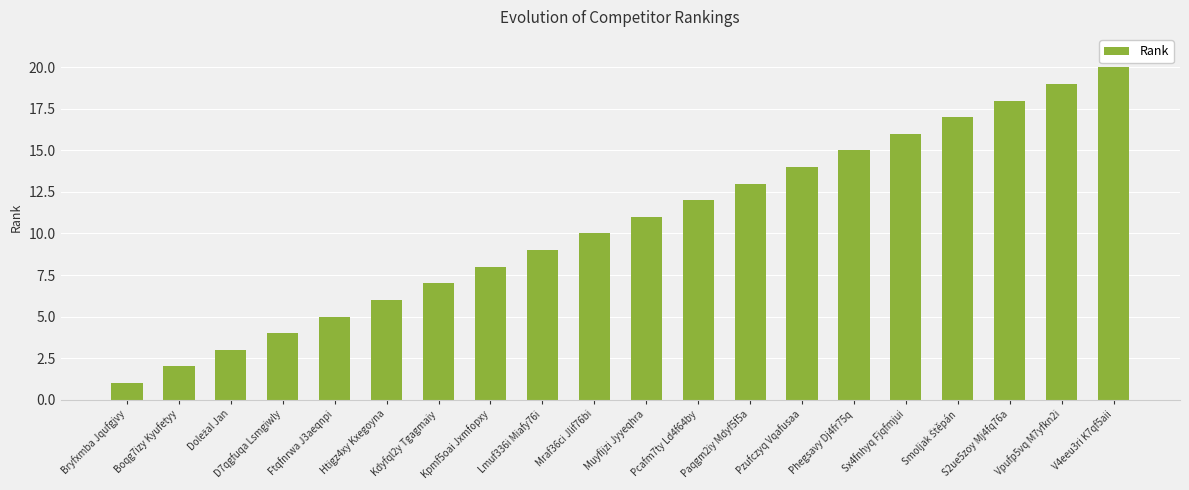

What is the label of the 6th bar from the left?

Htigz4xy Kxegoyna